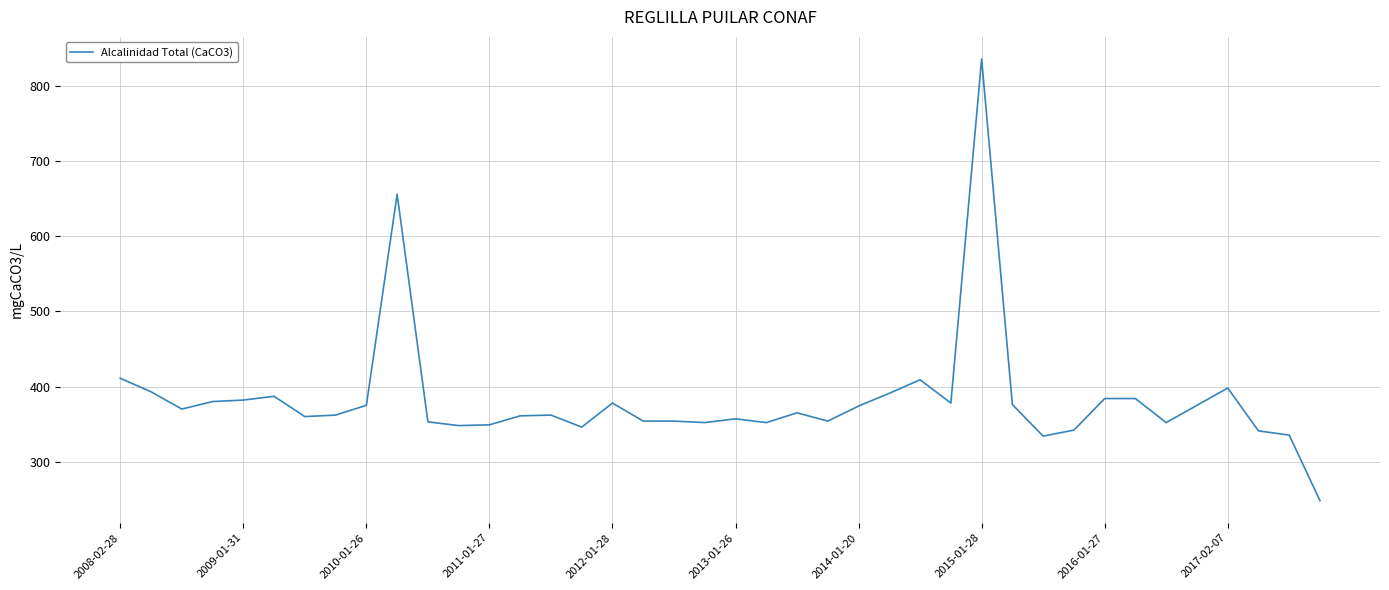

What is the difference between the maximum and minimum values?

588.0